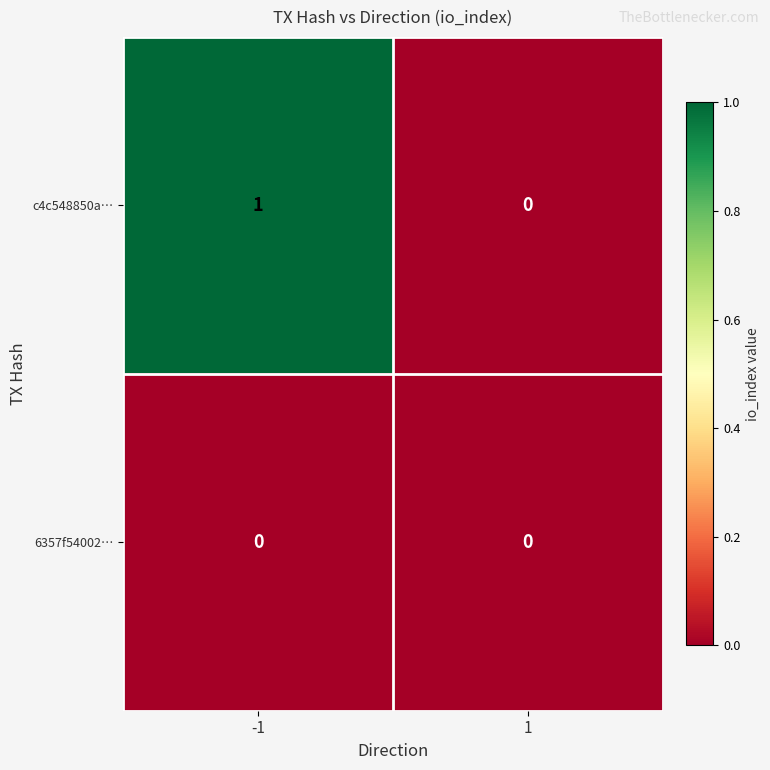

Is it true that 6357f54002… equals 0 at 1?

True